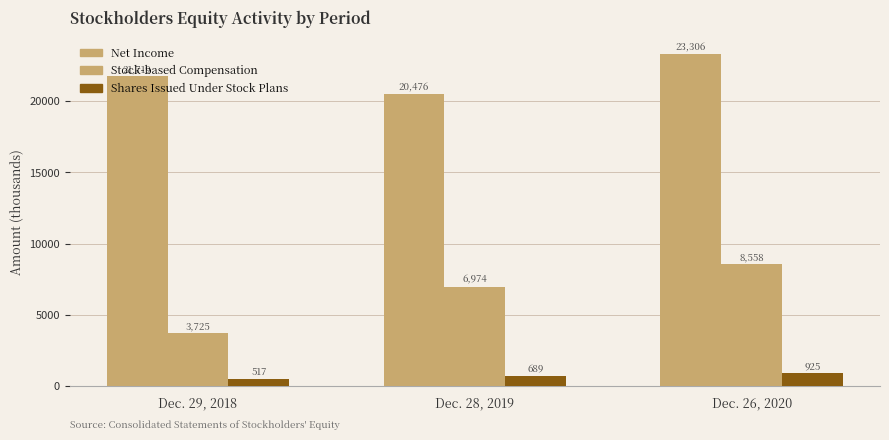

Is the value of Stock-based Compensation at Dec. 29, 2018 greater than the value of Shares Issued Under Stock Plans at Dec. 26, 2020?

Yes